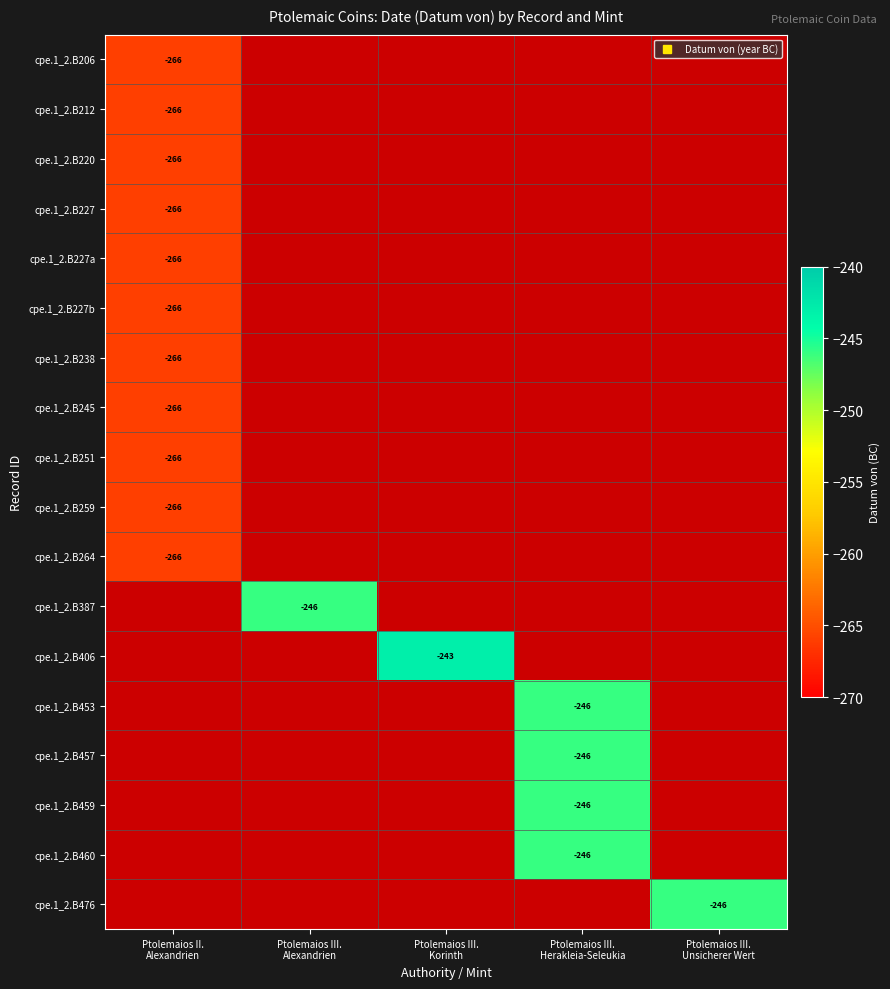

What is the highest value of the cpe.1_2.B264 series?

-266.0